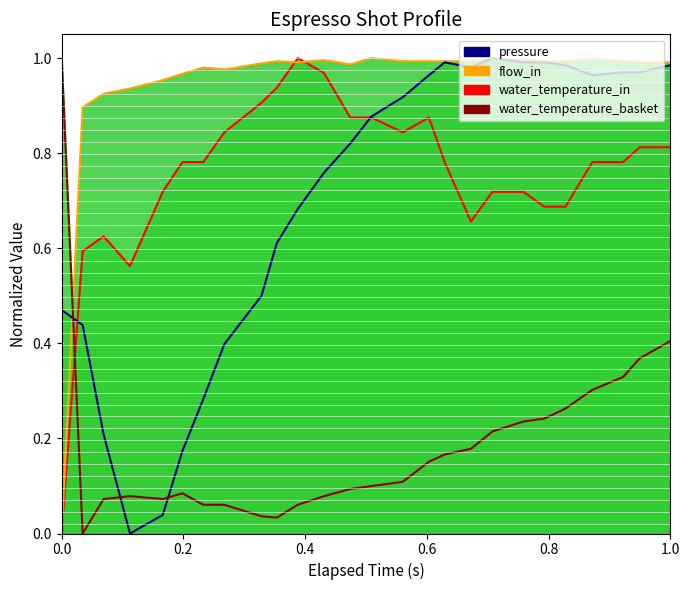

Which series has the largest total across all categories?

flow_in